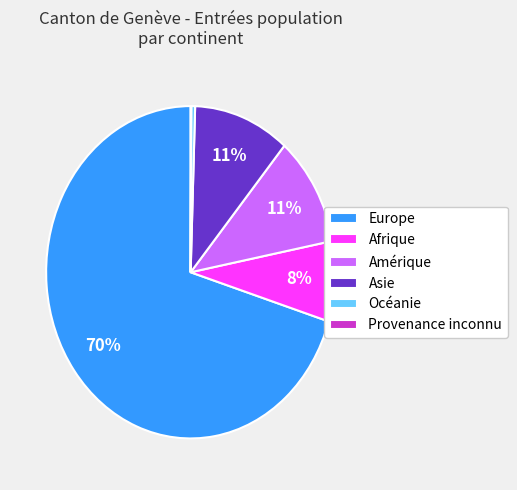

What is the largest slice in the pie chart?

Europe